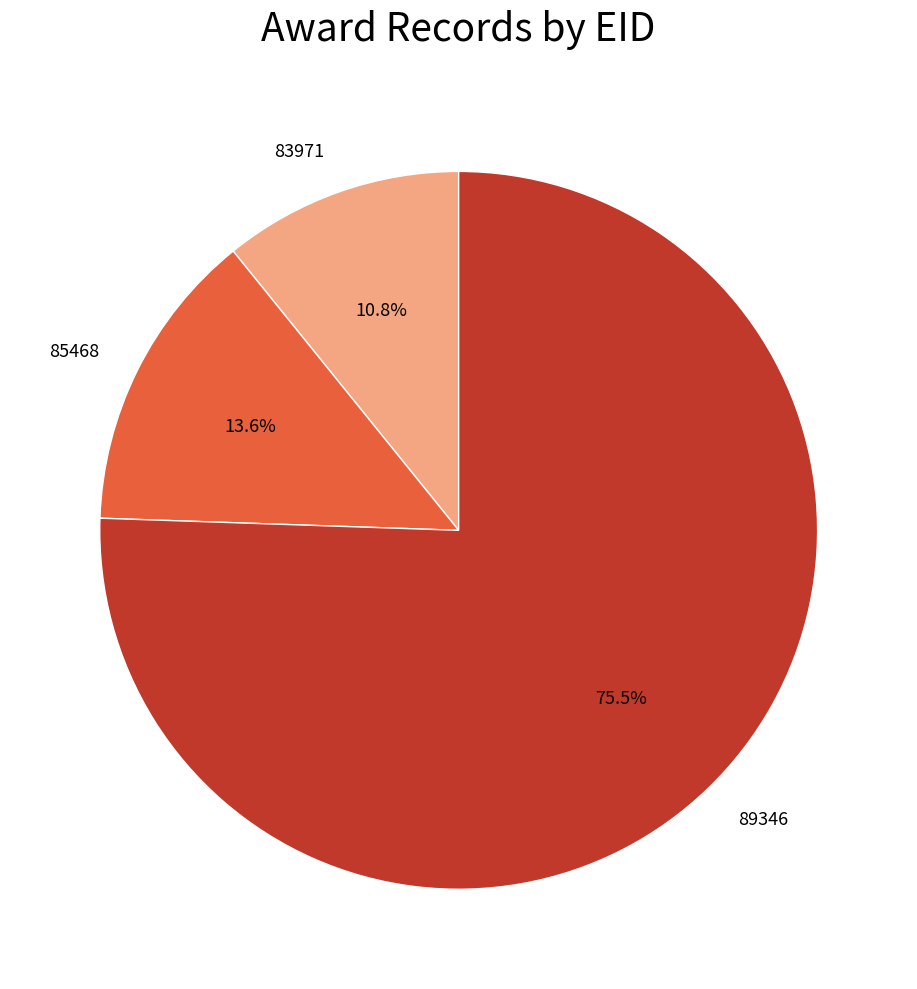

To the nearest percent, what portion does 83971 represent?

11%